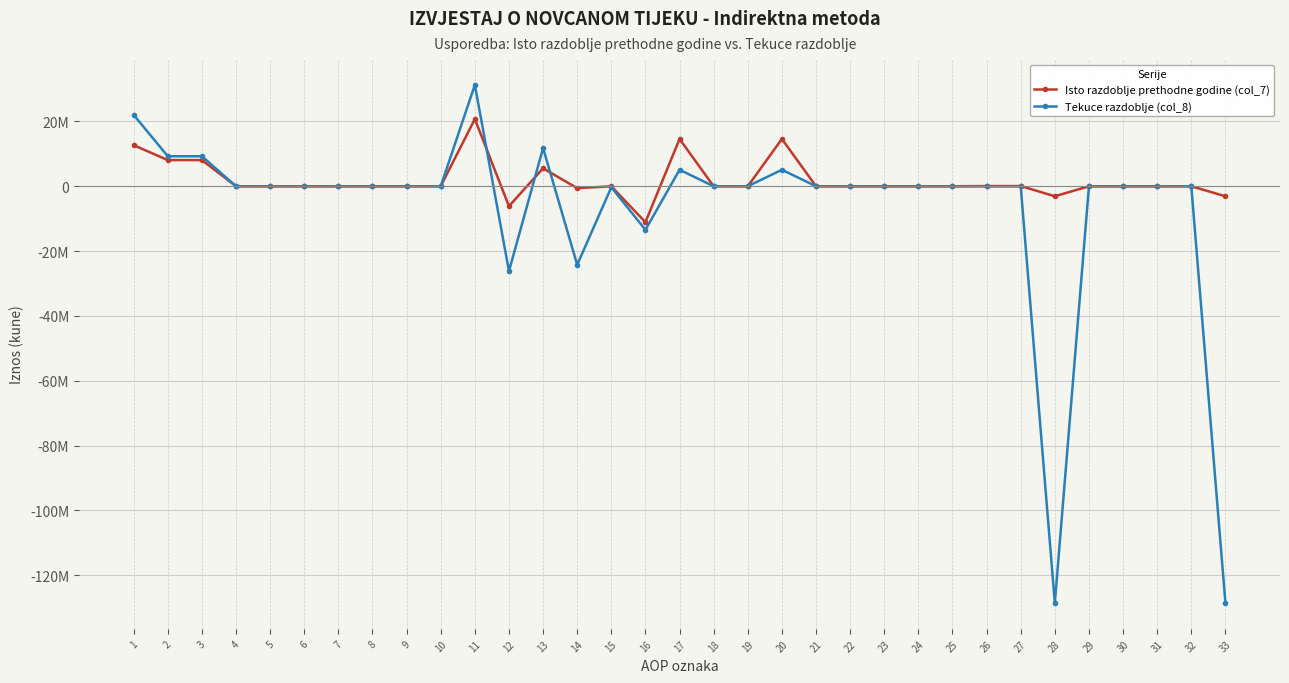

The value of Tekuce razdoblje (col_8) at 7 is 0. True or false?

True